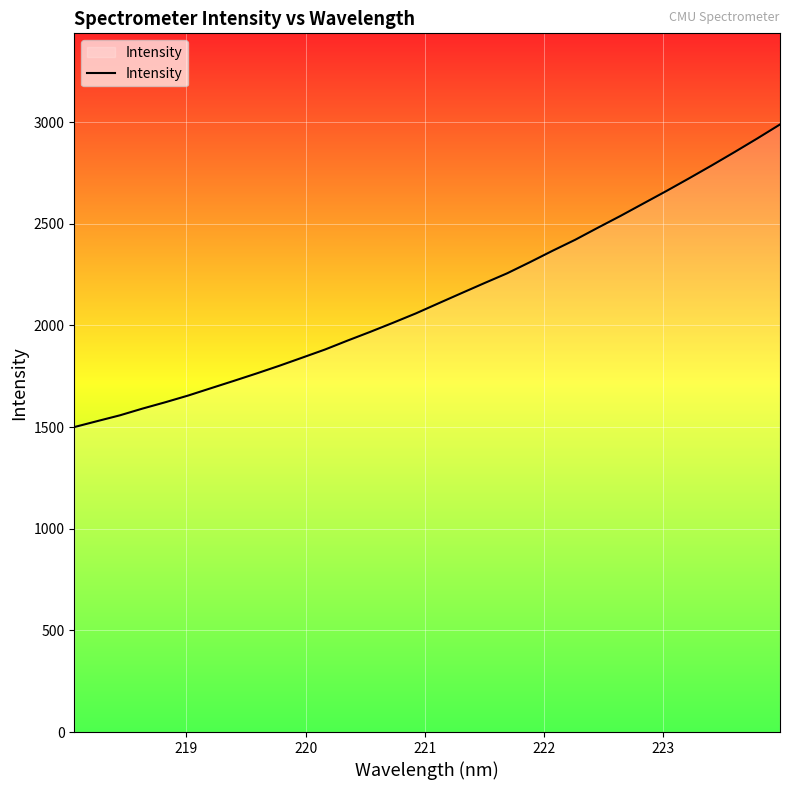

What is the minimum value shown in the chart?

1499.9